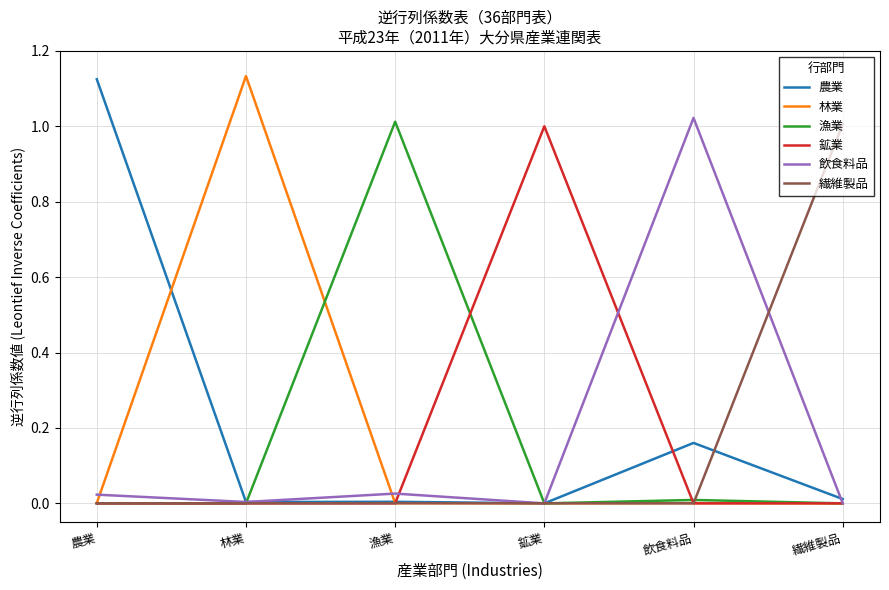

Is the value of 林業 at 林業 greater than the value of 繊維製品 at 鉱業?

Yes